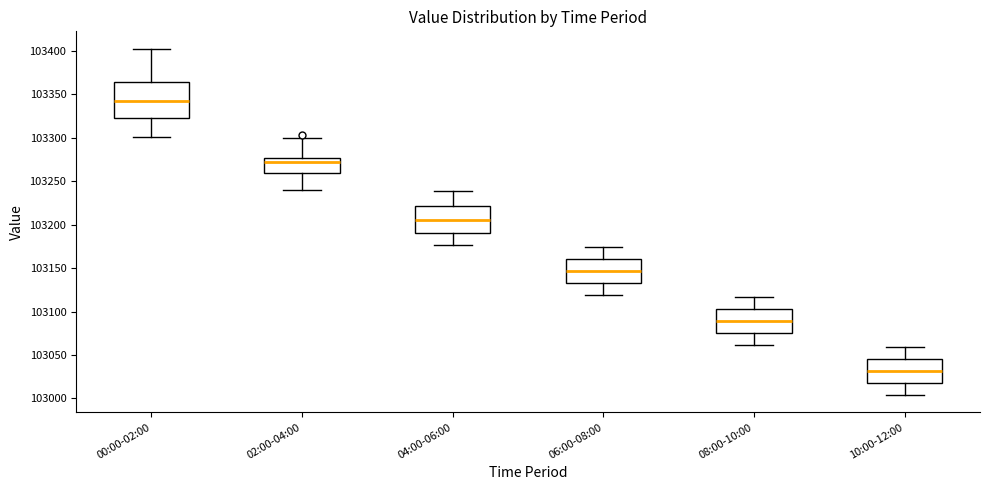

Reading left to right, read every box against the y-axis: the position of its median line, the range the box covers, and the ends of its whiskers. The values are not printed on the chart, so give them approximately, as read against the axis.

00:00-02:00: median 103340, box 103325 to 103365, whiskers 103300 to 103400
02:00-04:00: median 103270, box 103260 to 103275, whiskers 103240 to 103300
04:00-06:00: median 103205, box 103190 to 103220, whiskers 103175 to 103240
06:00-08:00: median 103145, box 103135 to 103160, whiskers 103120 to 103175
08:00-10:00: median 103090, box 103075 to 103105, whiskers 103060 to 103115
10:00-12:00: median 103030, box 103020 to 103045, whiskers 103005 to 103060